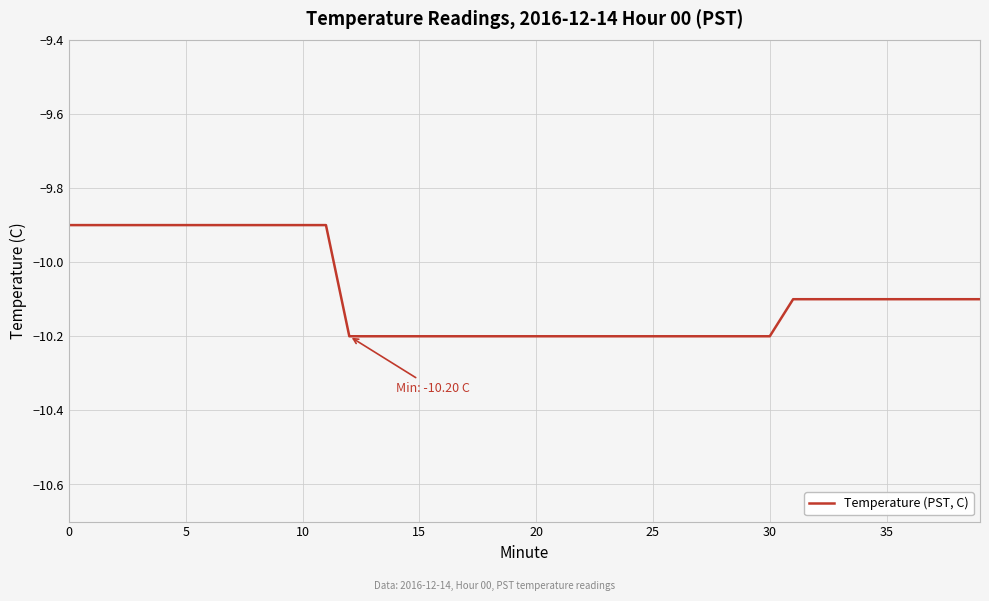

Does the chart have visible grid lines?

Yes